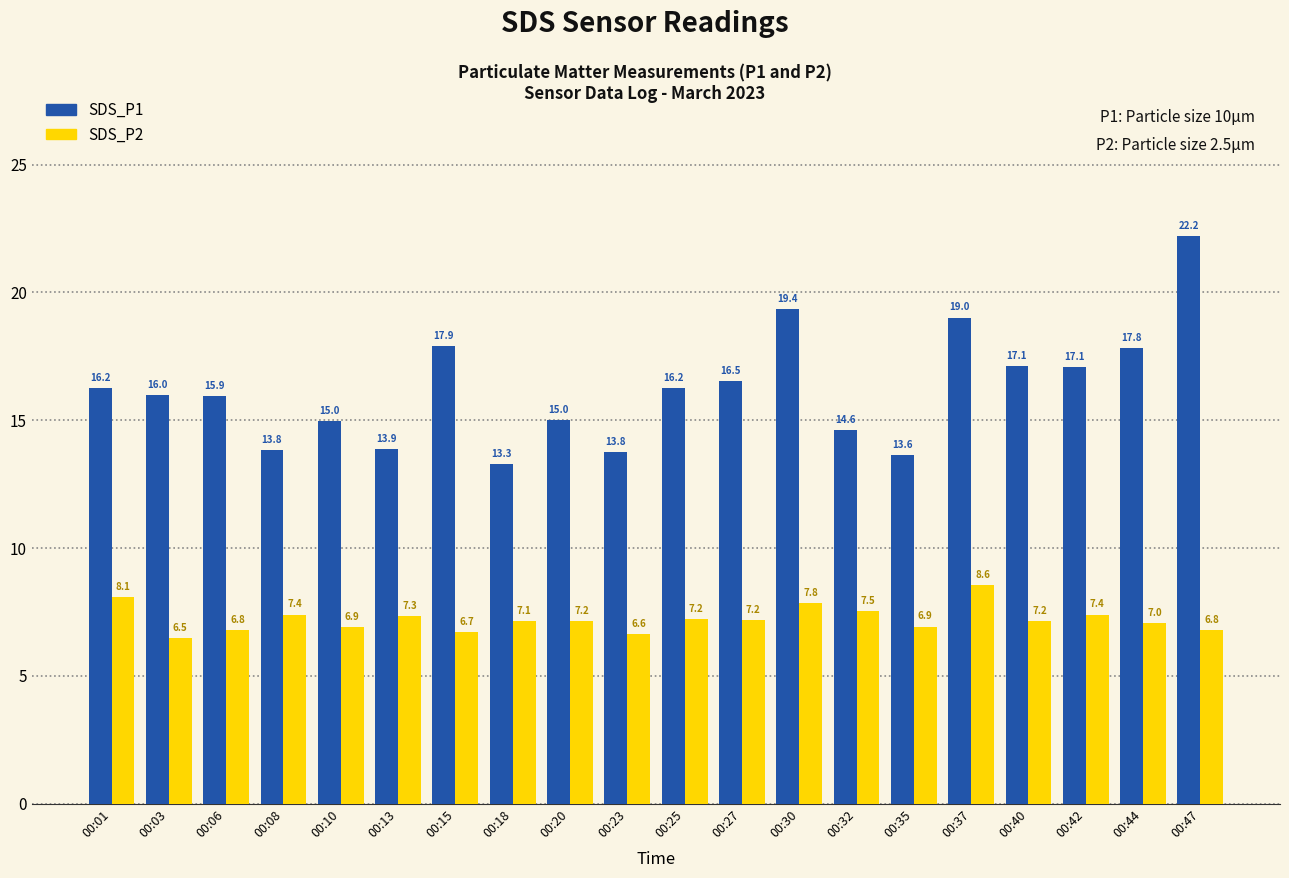

Rank the series by their maximum value, from highest to lowest.

SDS_P1, SDS_P2